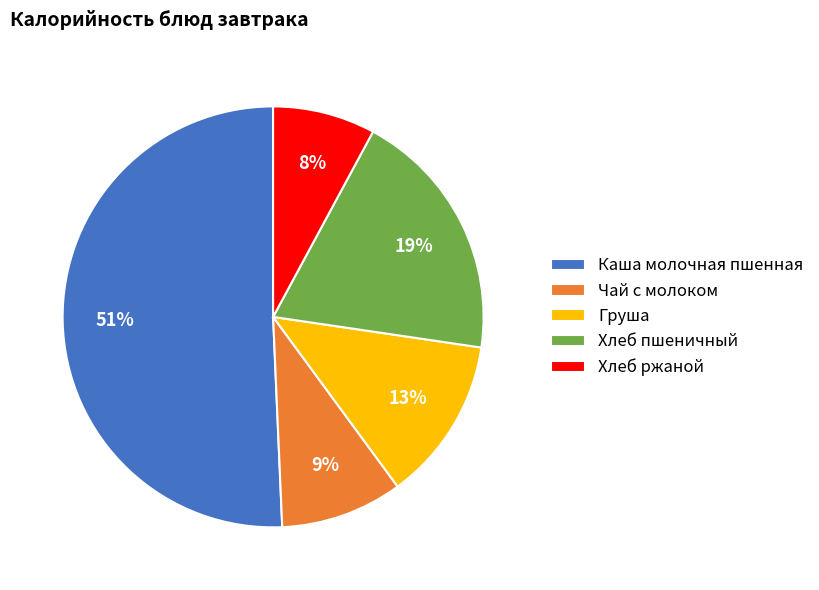

Which slice is the largest?

Каша молочная пшенная